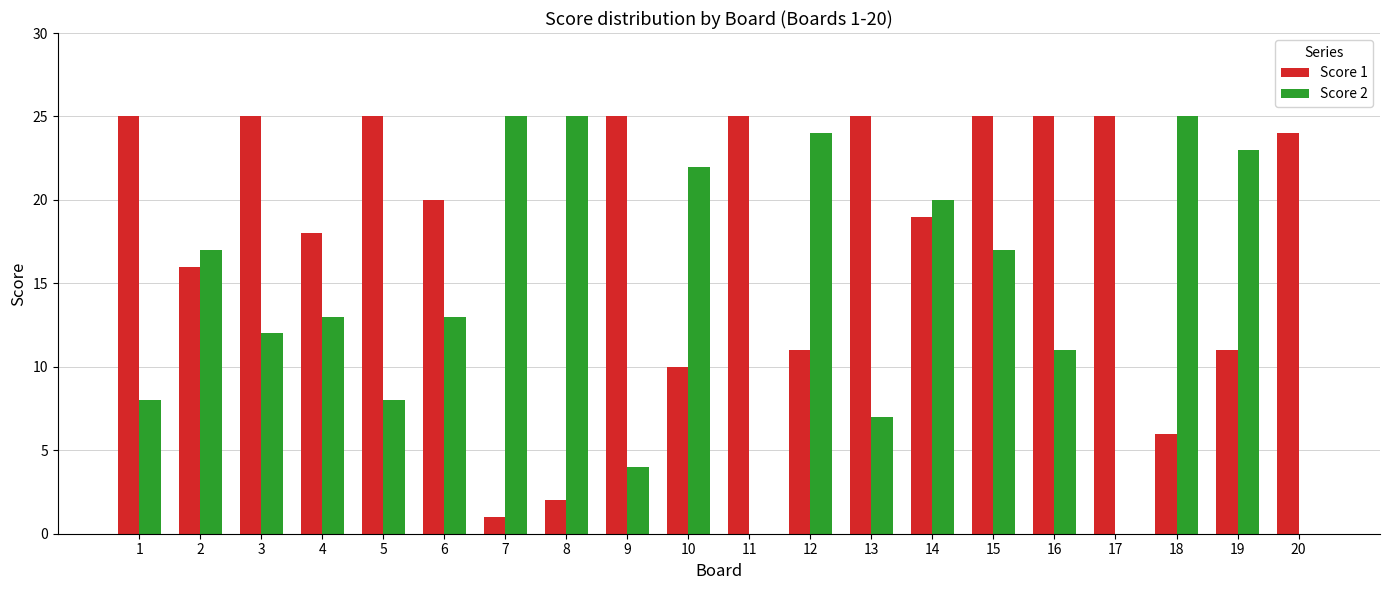

The value of Score 1 at 19 is 4. True or false?

False